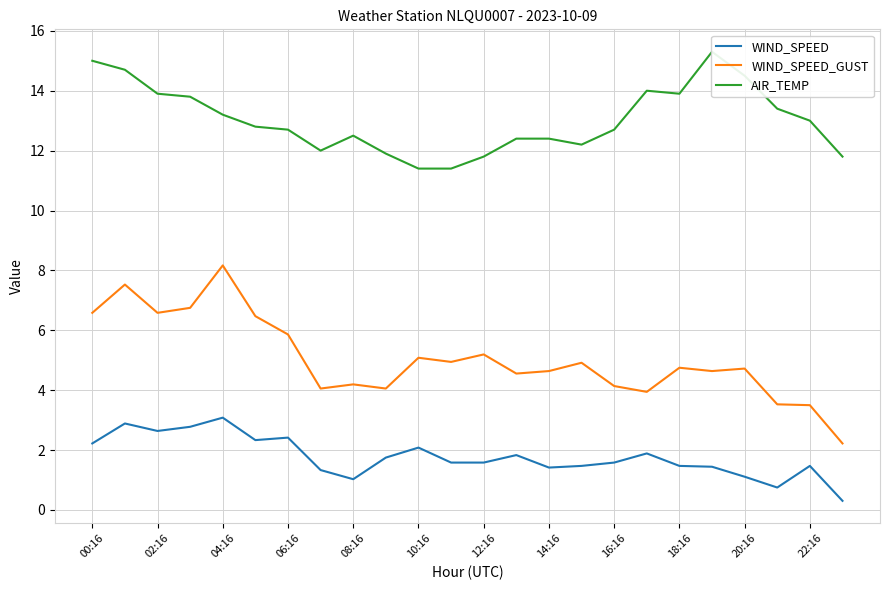

What is the value of the WIND_SPEED point at the 16th from the left?

1.5